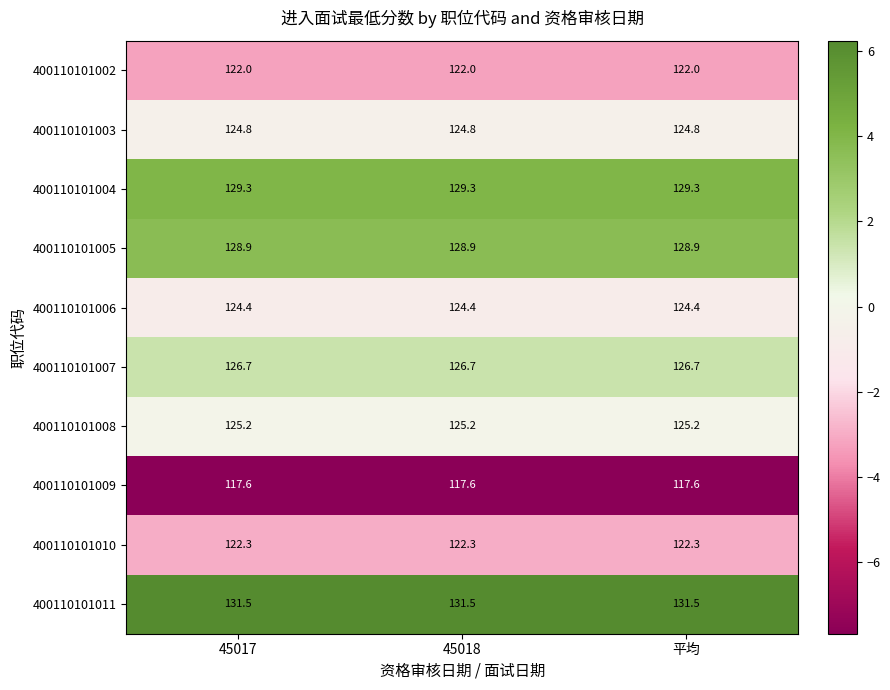

The value of 400110101005 at 平均 is 128.9. True or false?

True